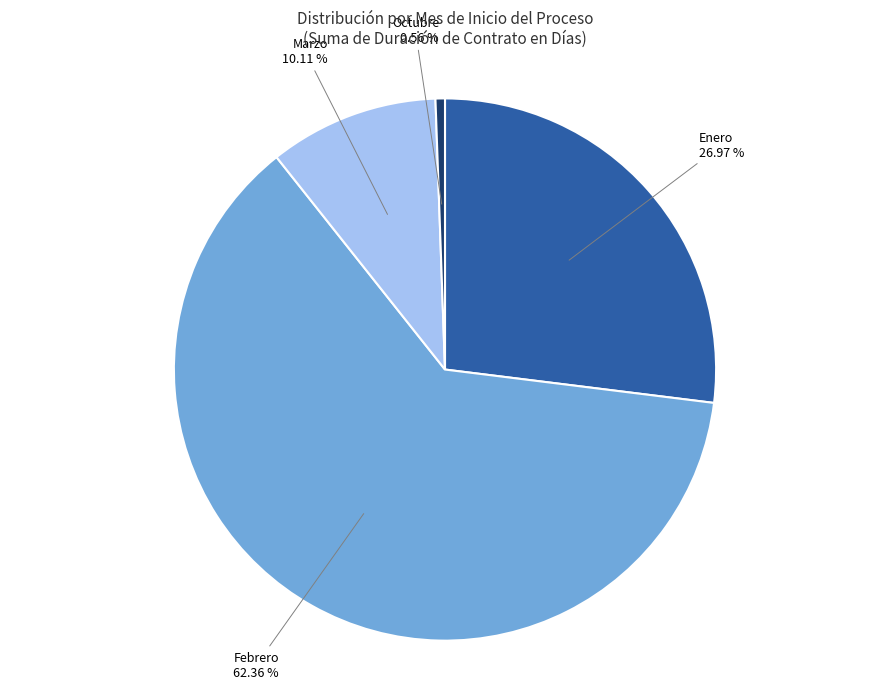

Does any single category account for the majority?

Yes